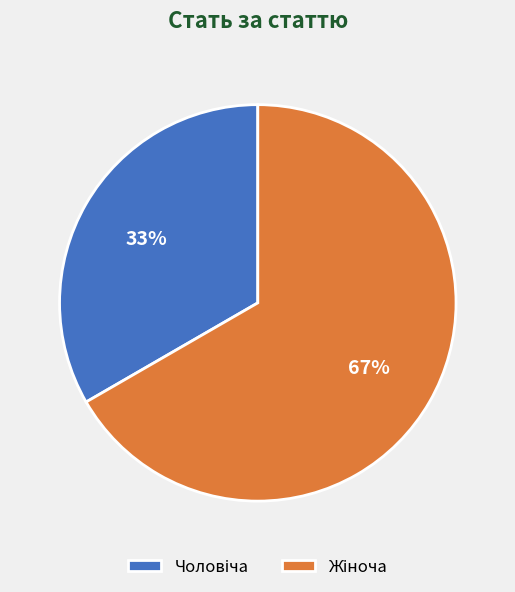

Does any single category account for the majority?

Yes